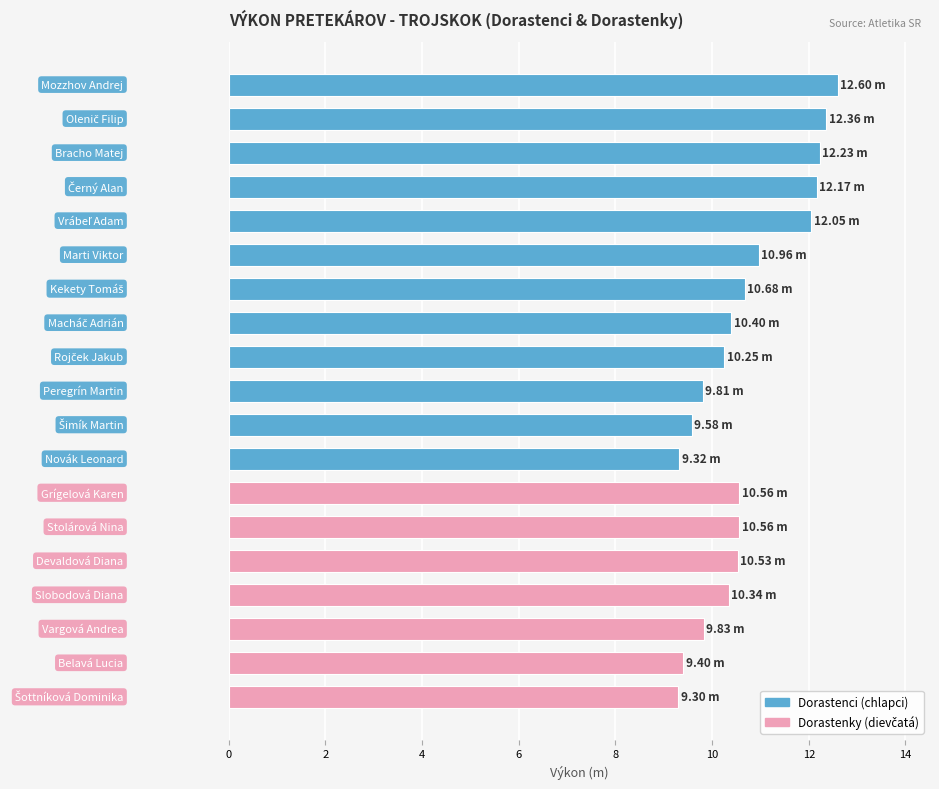

What is the difference between the maximum and minimum values?

3.3